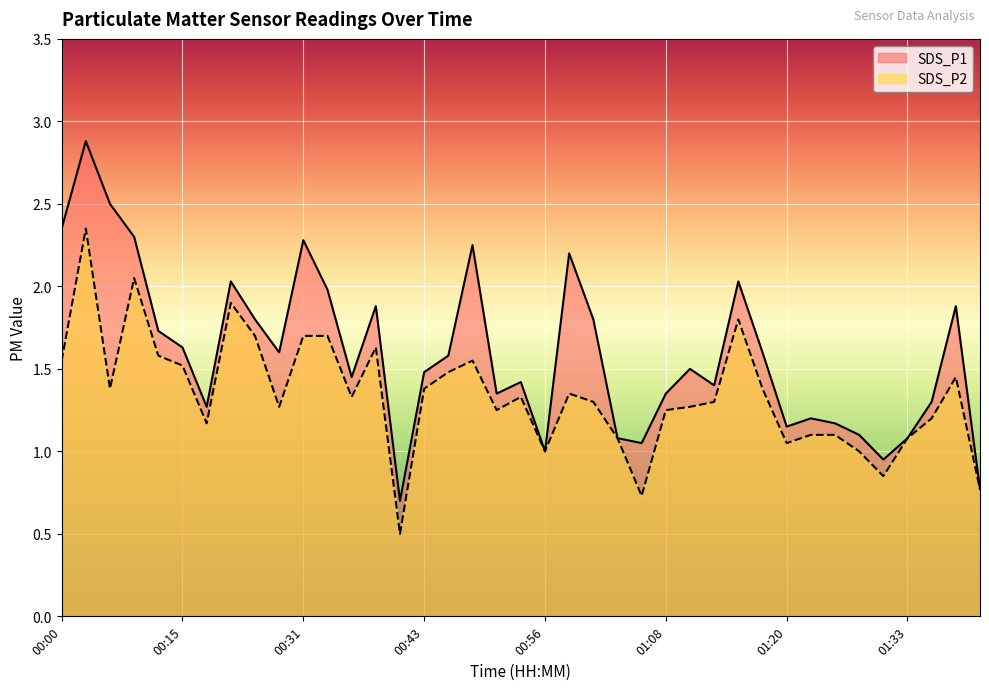

At which label does SDS_P1 reach its minimum?

00:41